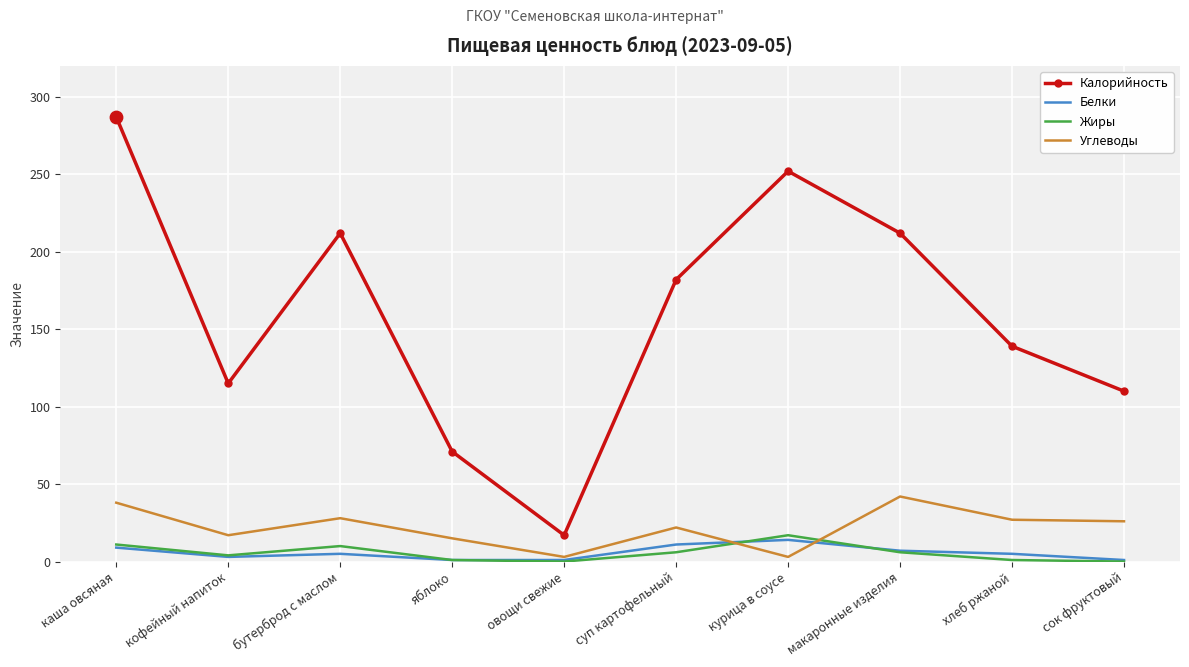

At which category is the sum across all series the highest?

каша овсяная